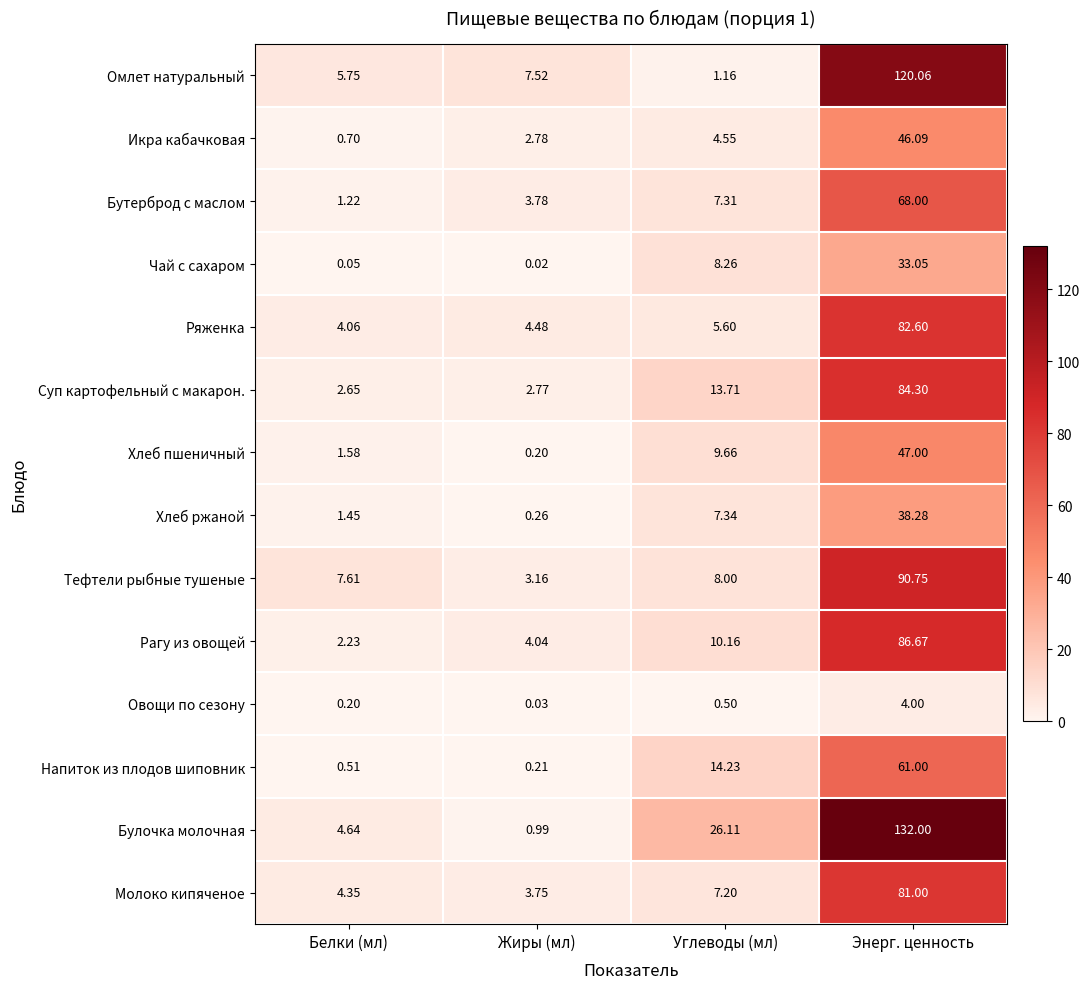

What is the total value across all series at Углеводы (мл)?

123.8